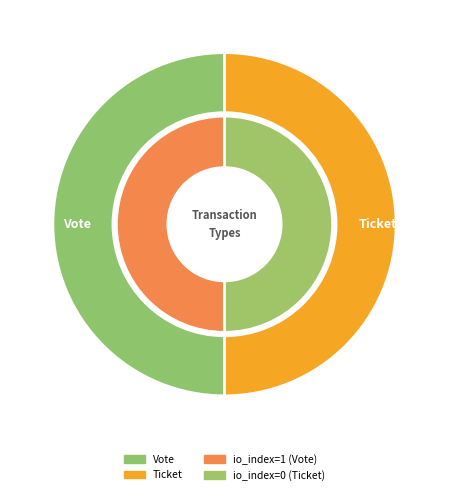

How many segments does this pie chart have?

2